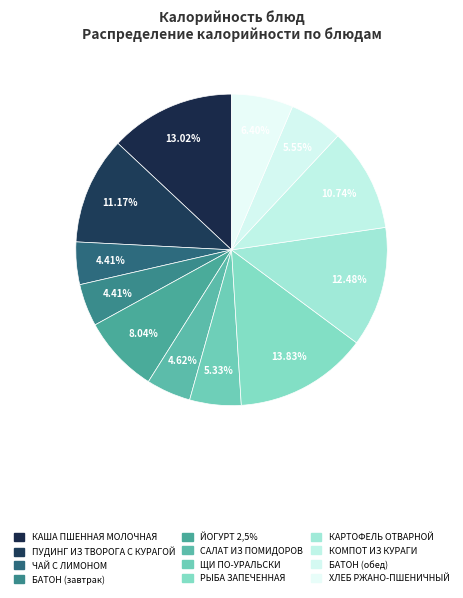

How many segments does this pie chart have?

12